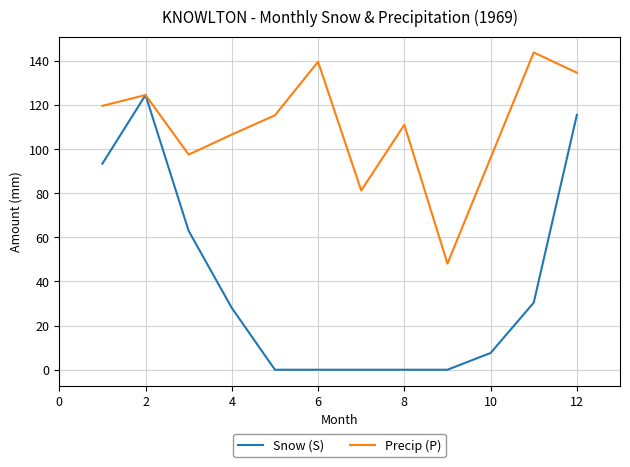

List the series in order of their overall mean, lowest first.

Snow (S), Precip (P)